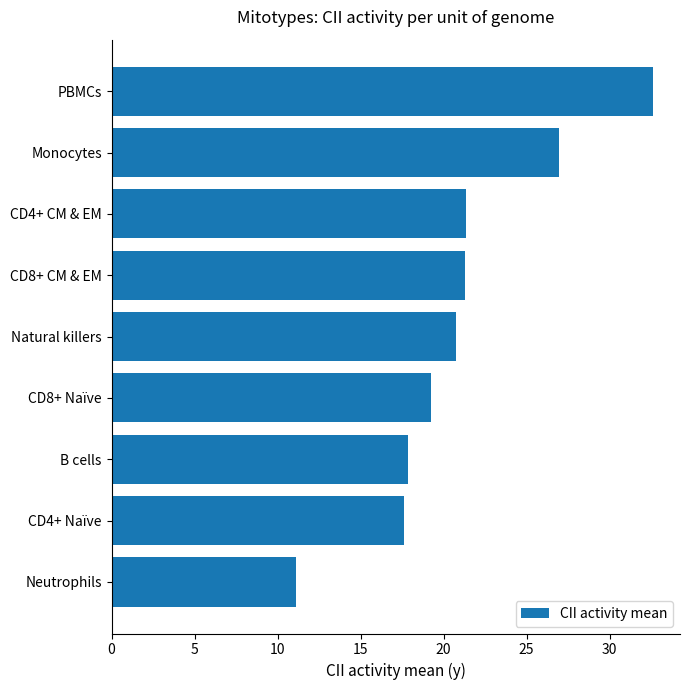

What is the difference between the maximum and second lowest values?

15.0